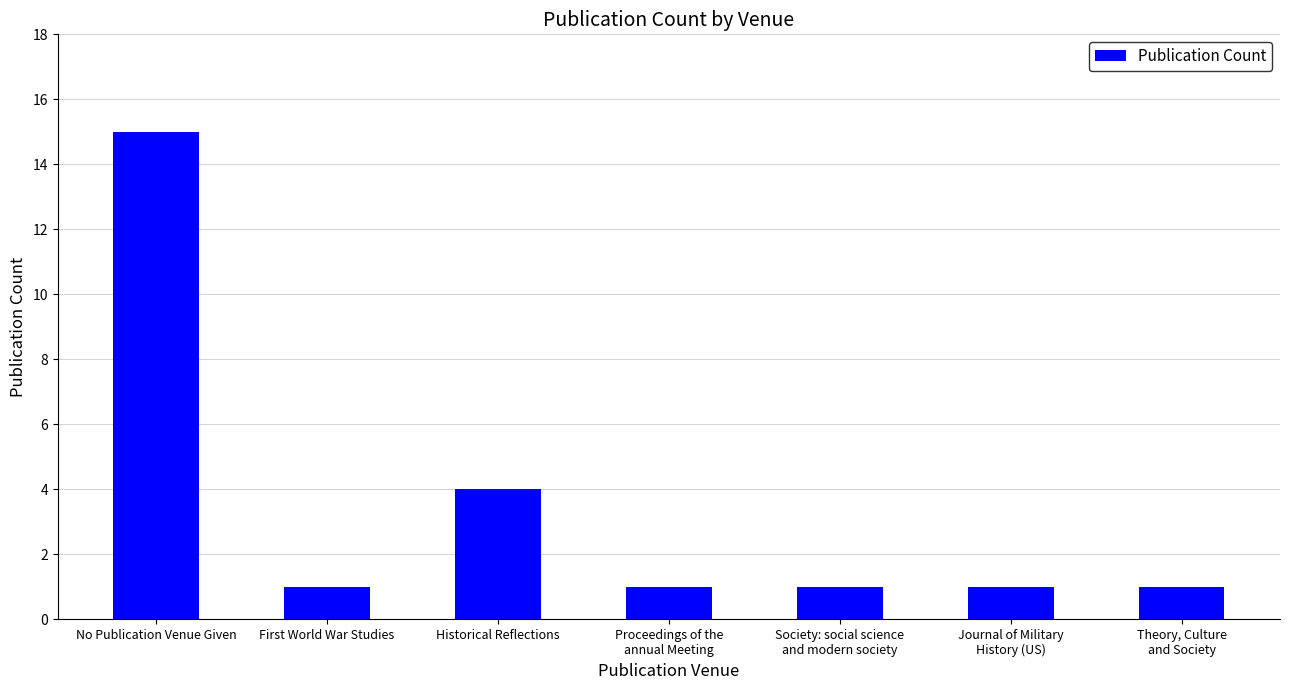

What is the change in value from No Publication Venue Given to Historical Reflections?

-11